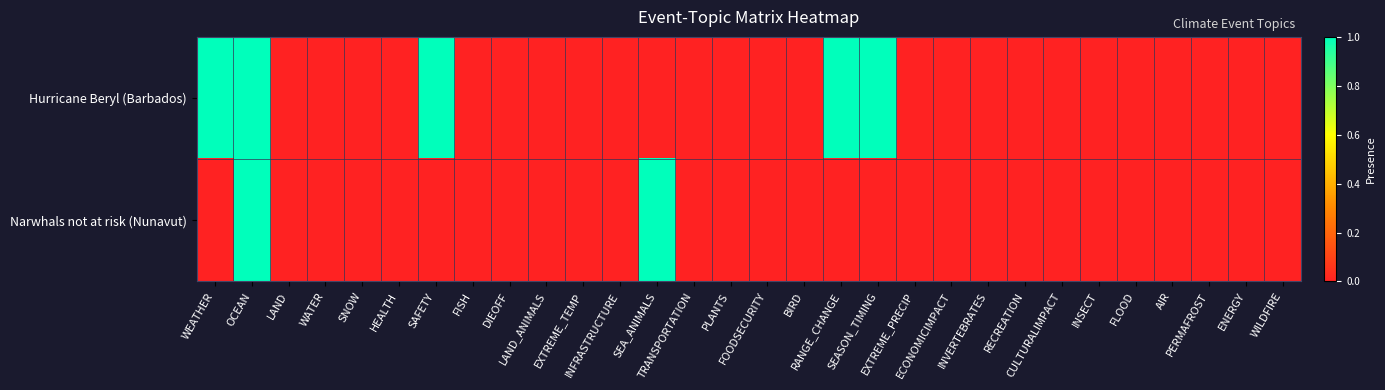

Between SAFETY and PLANTS, which is larger?

SAFETY